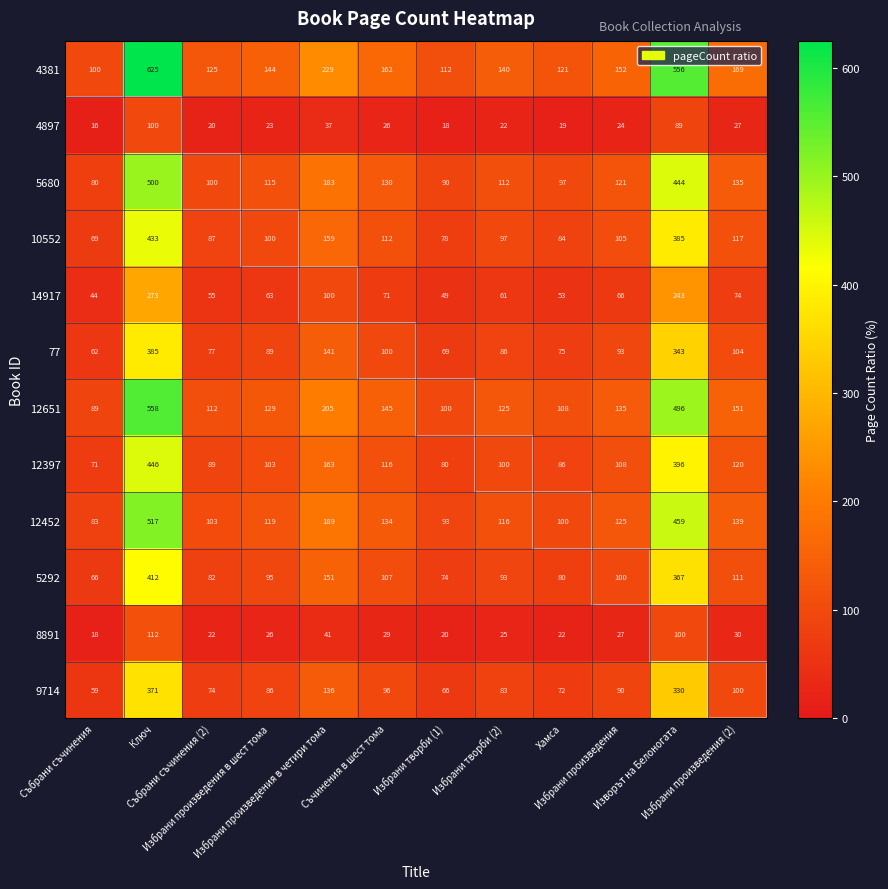

What is the sum of all 4381 values?

2635